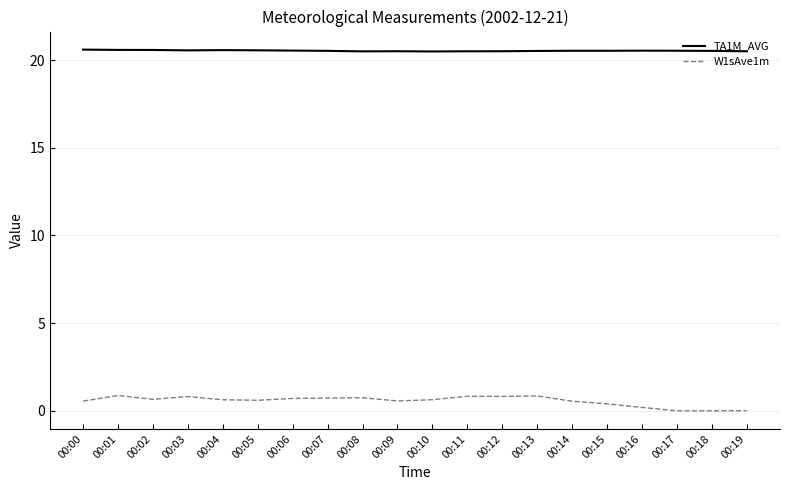

What is the sum of all TA1M_AVG values?

410.7